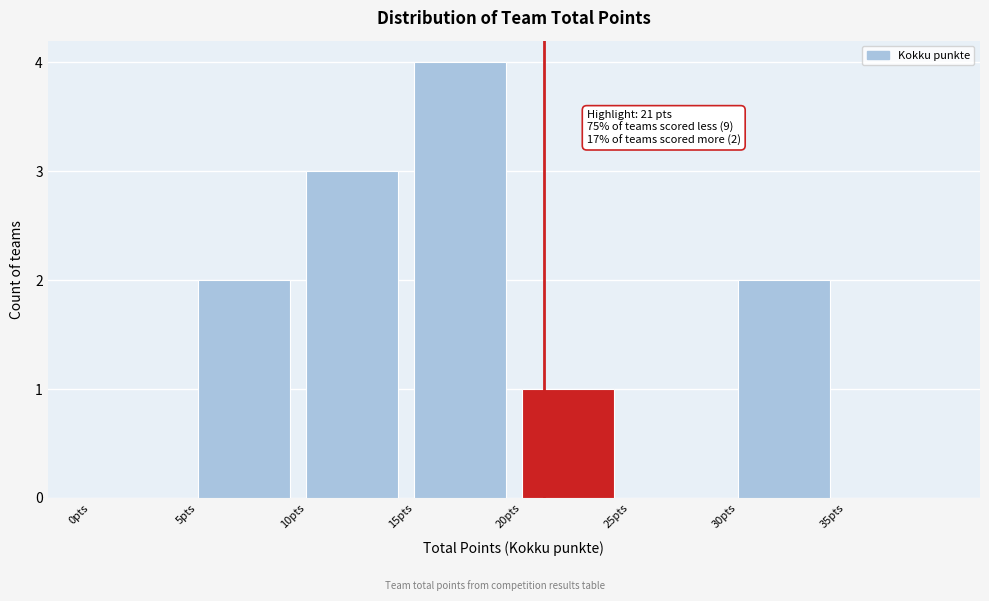

Which range on the x-axis has the tallest bar?

15 to 20